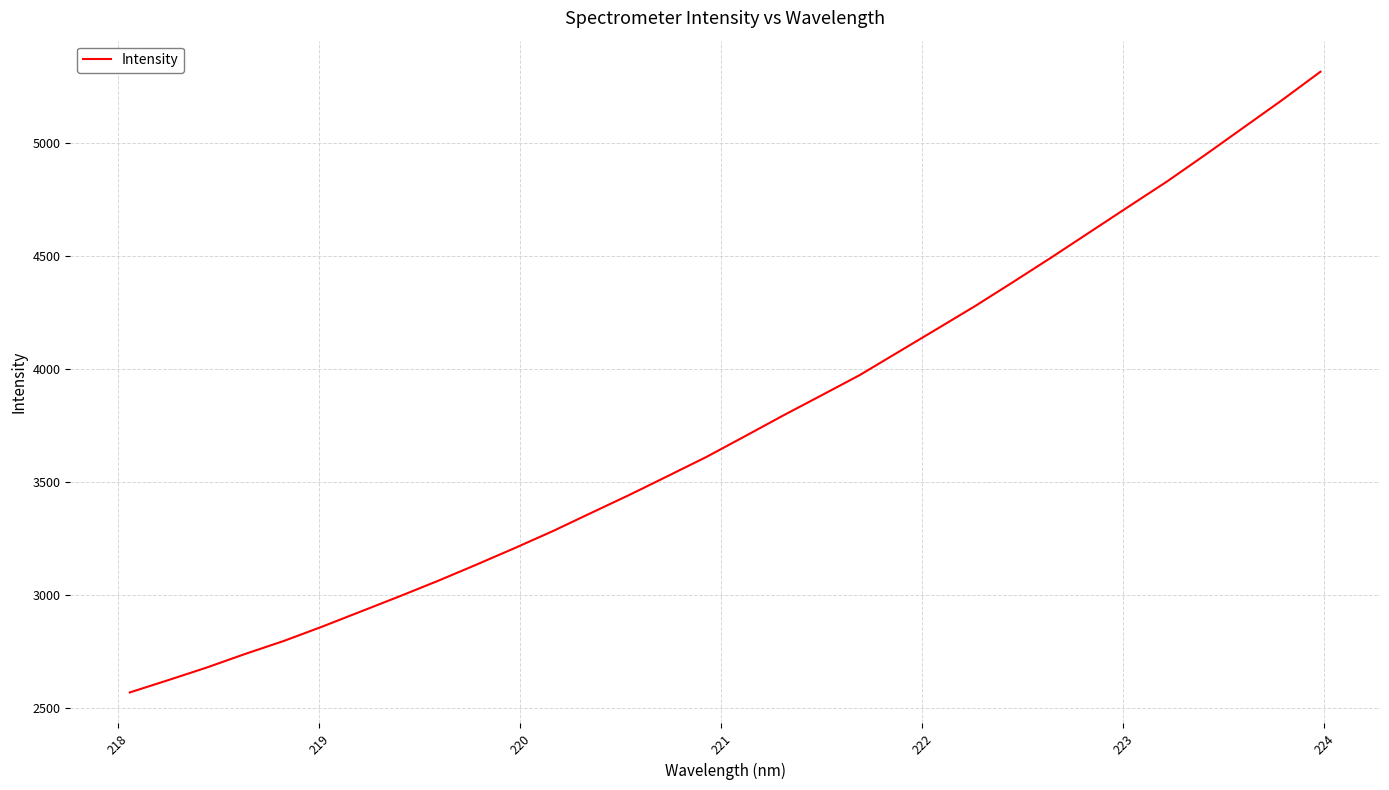

What is the difference between the maximum and minimum values?

2745.8